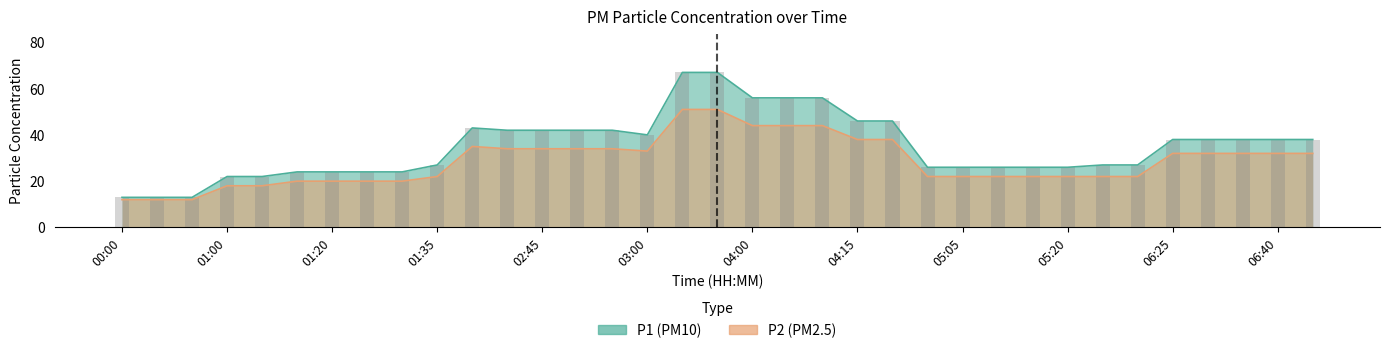

What is the maximum value for P2?

51